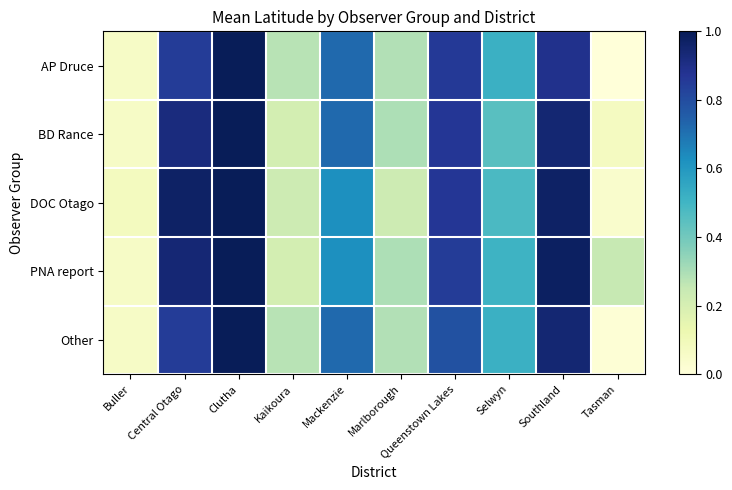

What is the total value across all series at Clutha?

5.0